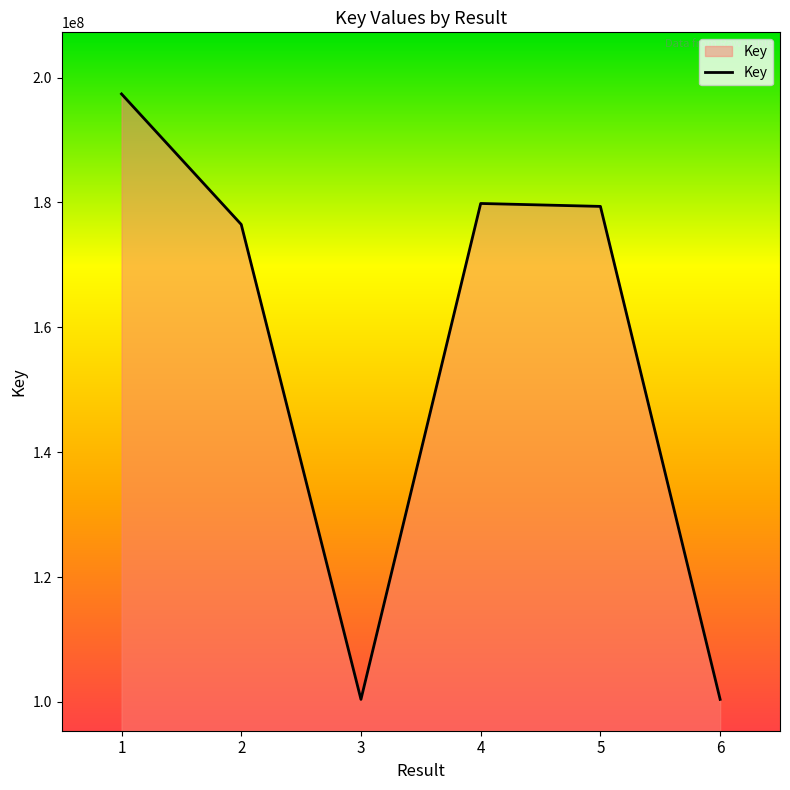

How many categories are shown in the chart?

6